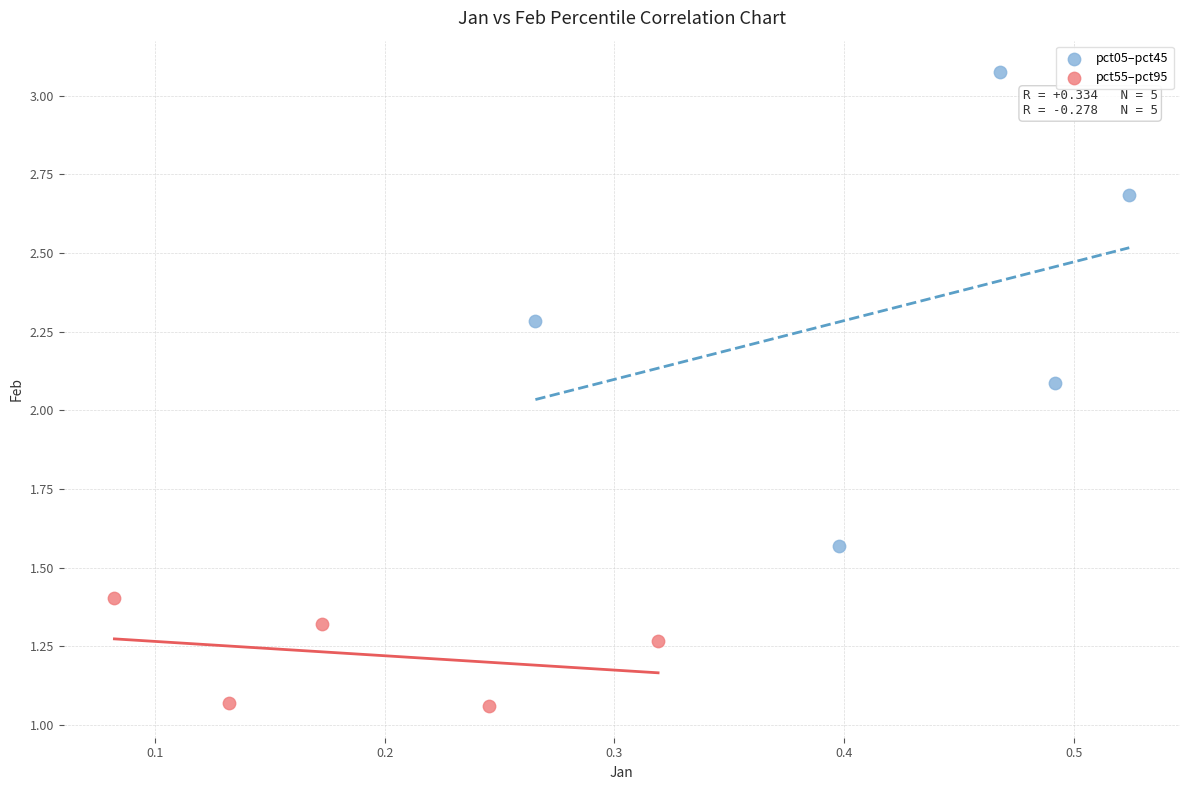

Which series reaches the maximum Y coordinate?

pct05–pct45